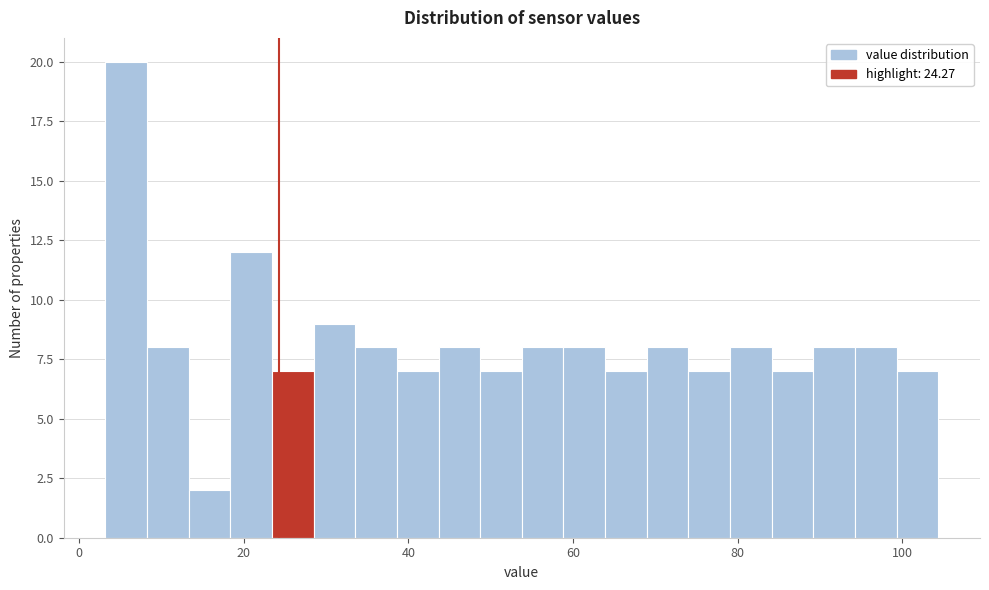

Read against the x-axis, roughly where is the centre of the tallest bar?

6